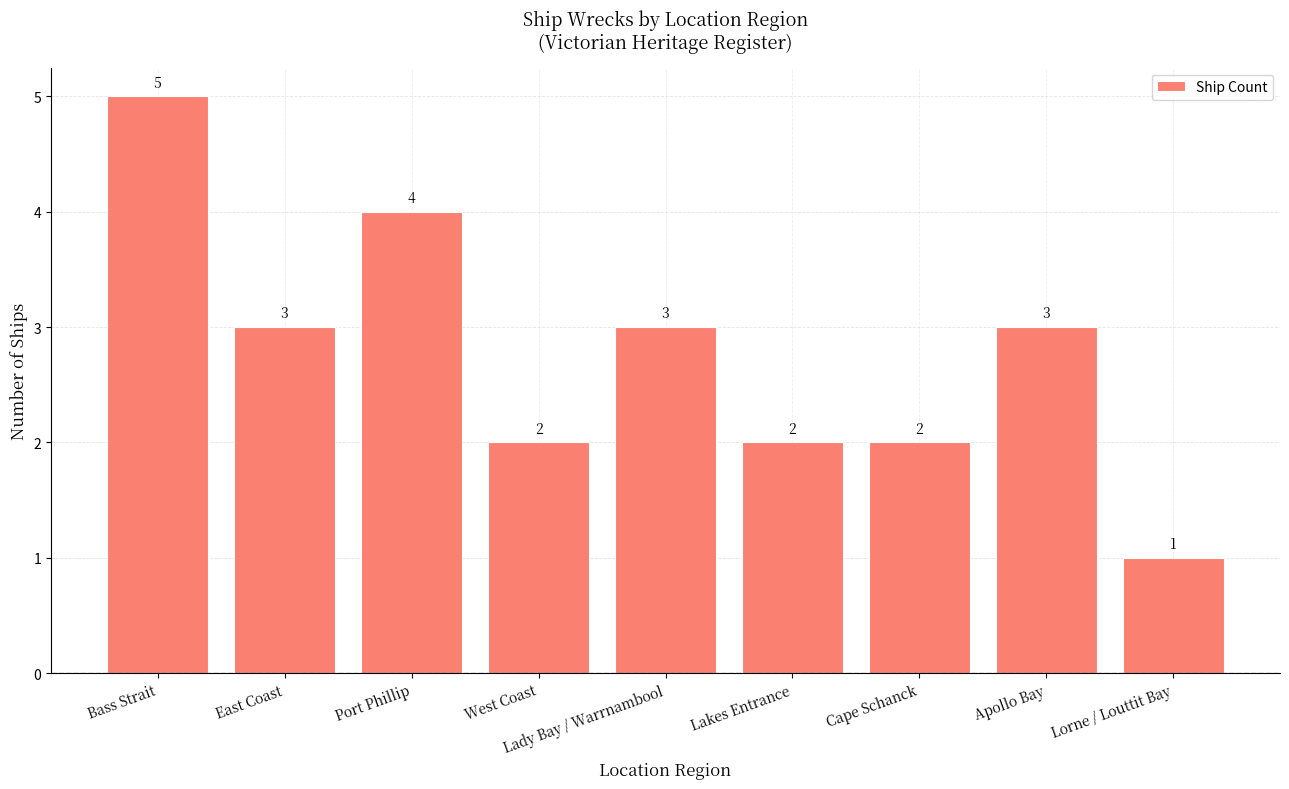

What is the sum of all values?

25